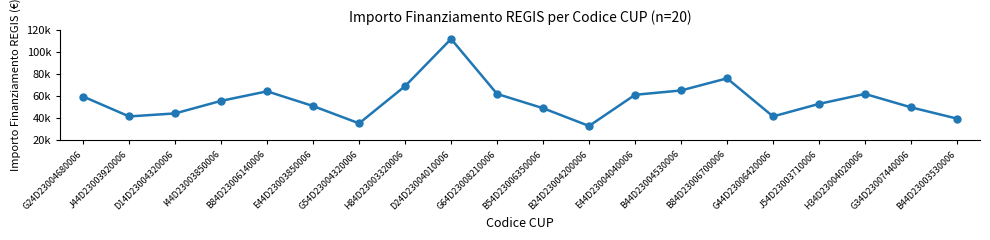

Is this an area chart (filled region under the line)?

No